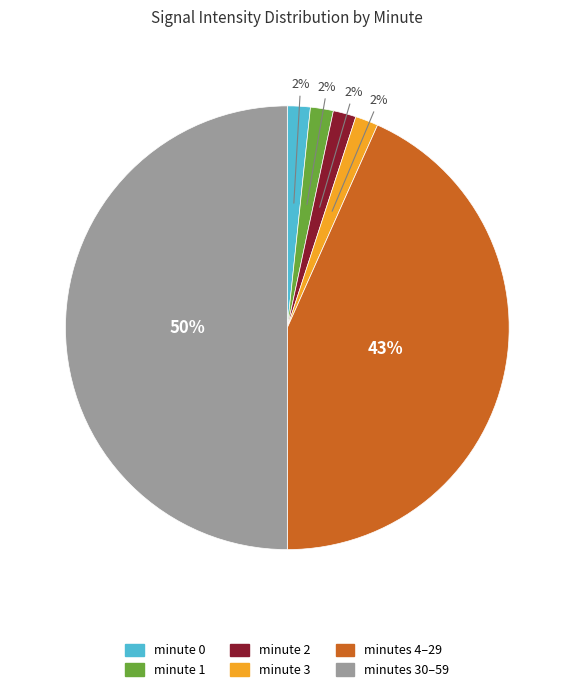

To the nearest percent, what is the average slice percentage?

17%